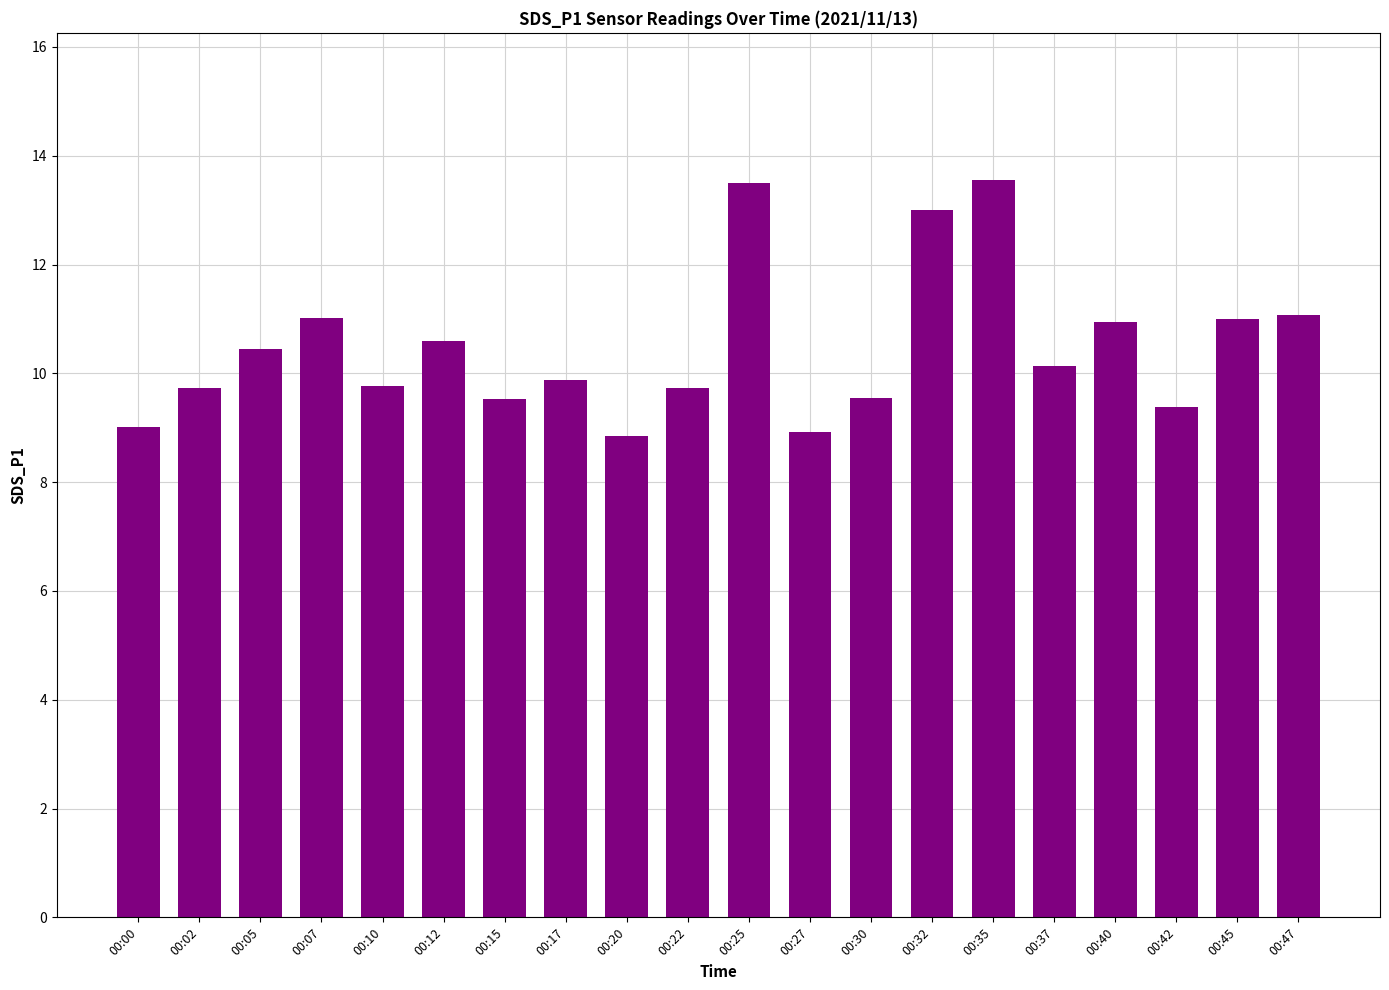

Count the number of values greater than 10.

10